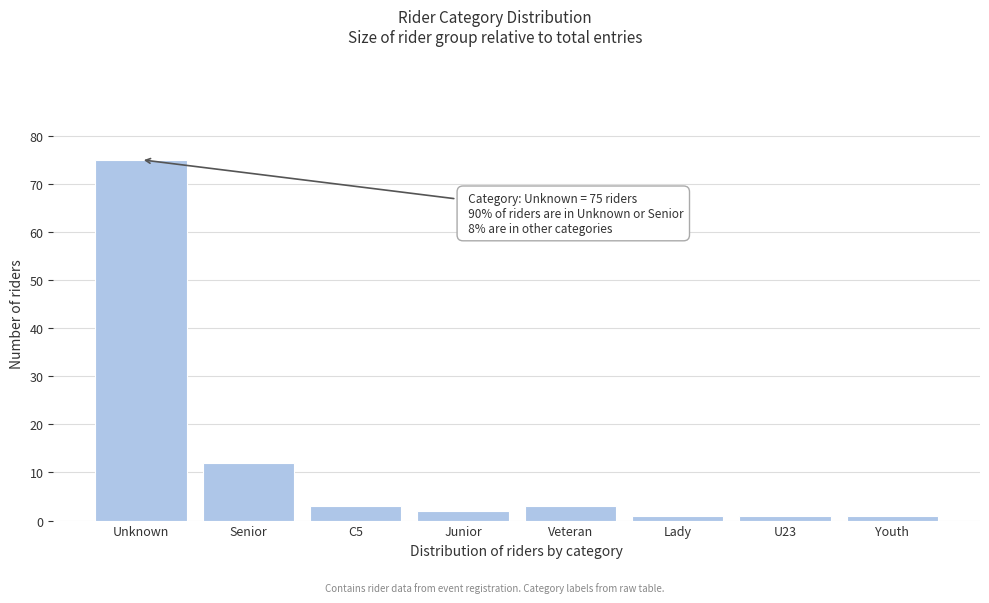

Reading left to right, what are all the values shown in this chart?

75	12	3	2	3	1	1	1